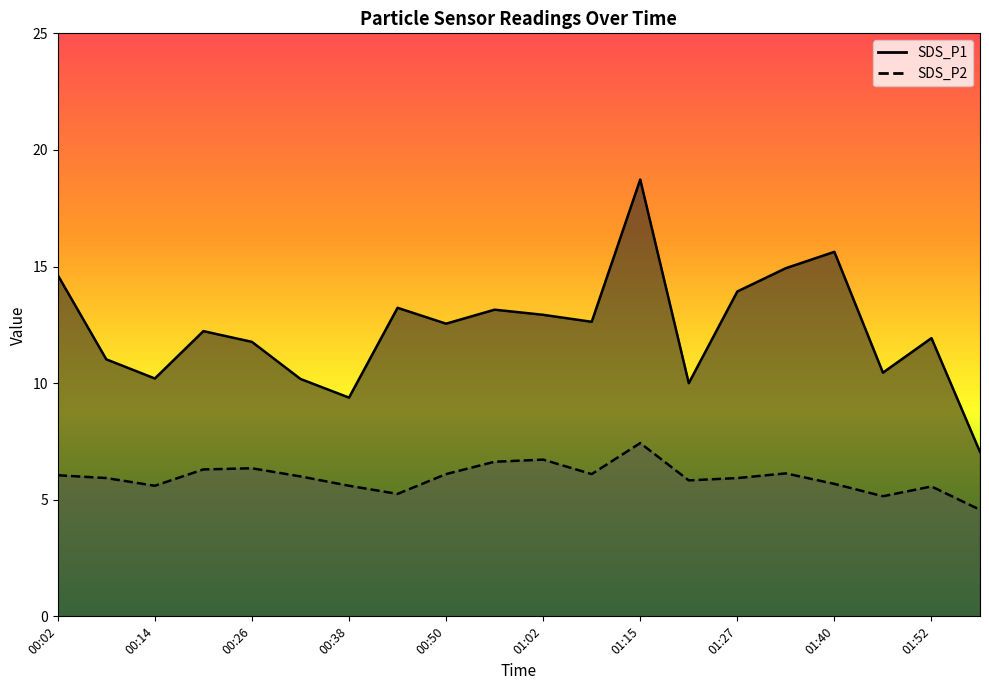

Which series changed the most between 00:02 and 00:32?

SDS_P1